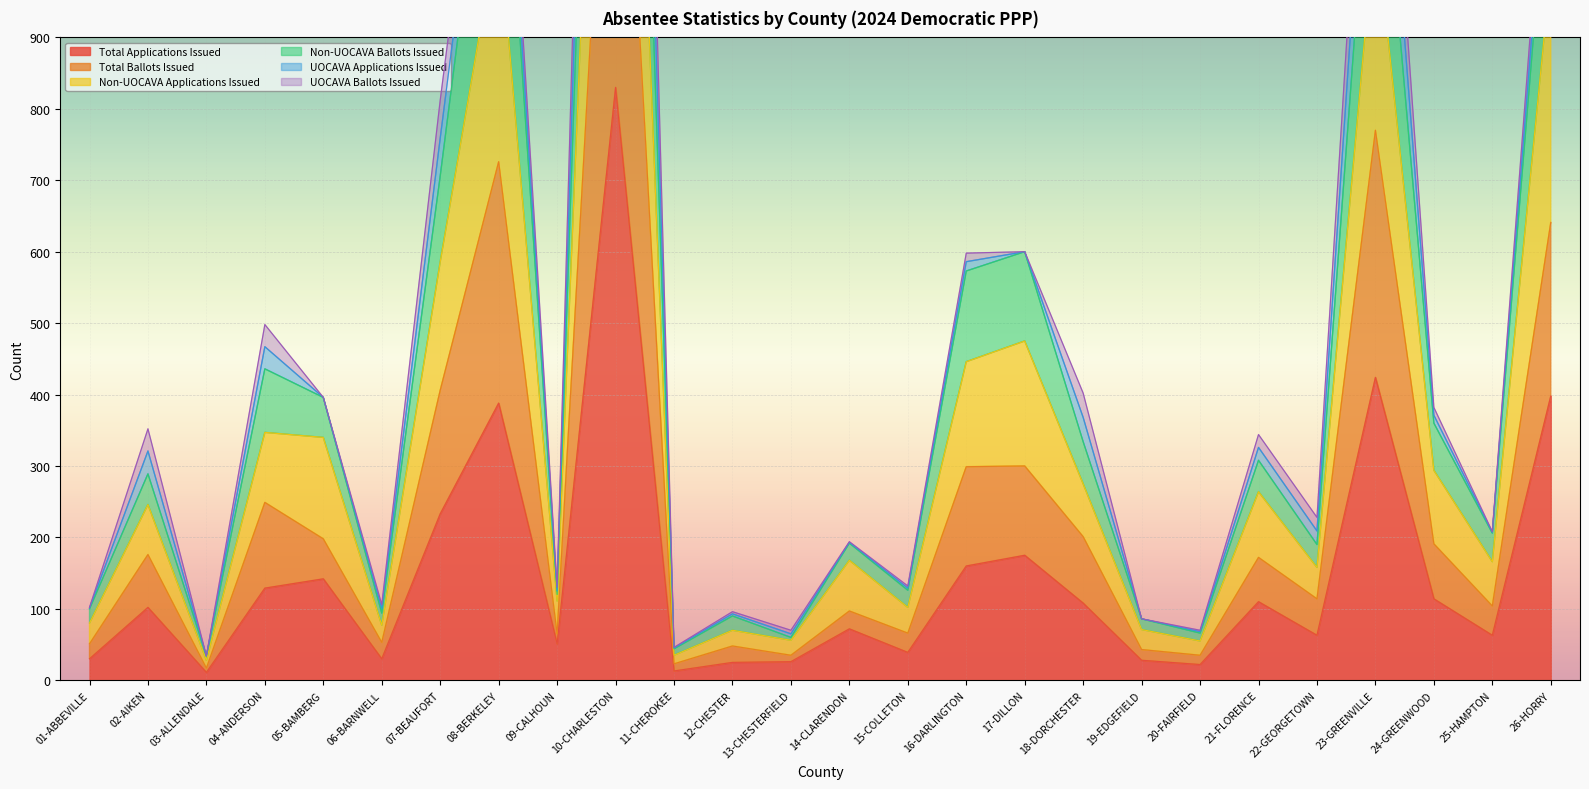

What is the difference between the second highest and minimum values in the Non-UOCAVA Ballots Issued series?

1390